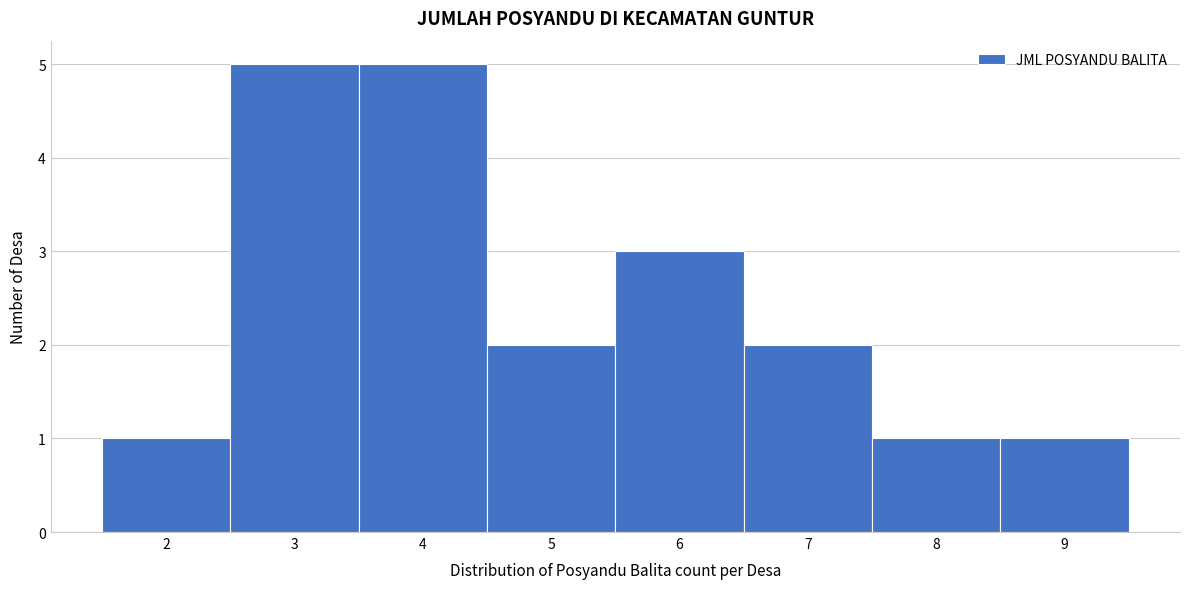

Reading left to right, transcribe this chart: for each bar, give the range it covers on the x-axis and its height. The values are not printed on the chart, so give them approximately, as read against the axis.

1.5 to 2.5: 1
2.5 to 3.5: 5
3.5 to 4.5: 5
4.5 to 5.5: 2
5.5 to 6.5: 3
6.5 to 7.5: 2
7.5 to 8.5: 1
8.5 to 9.5: 1